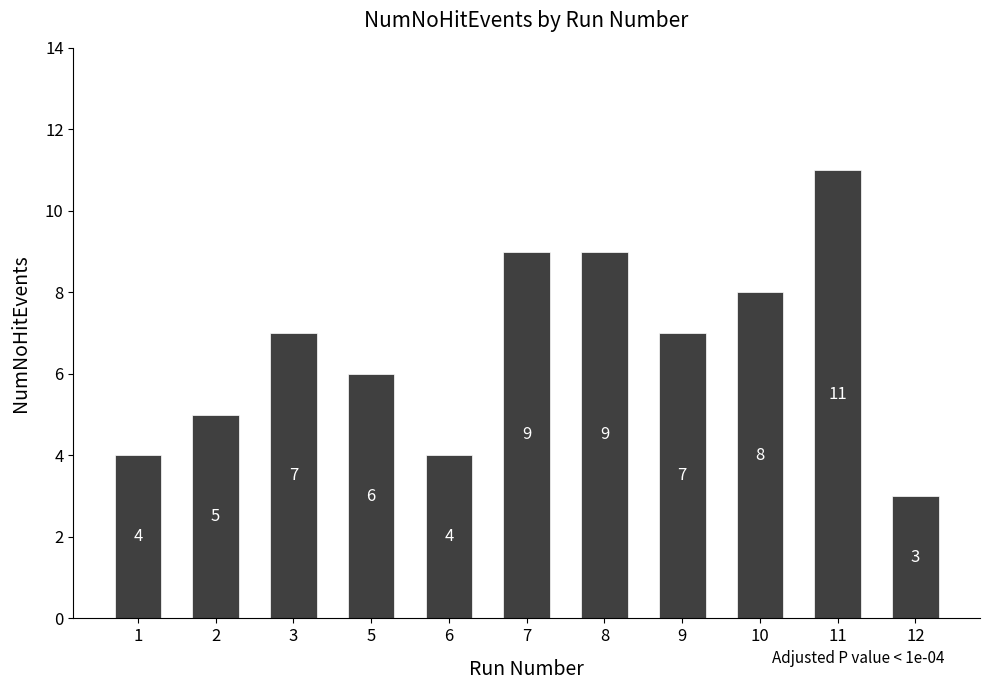

Approximately how many times larger is the value at 7 compared to 6?

2.2